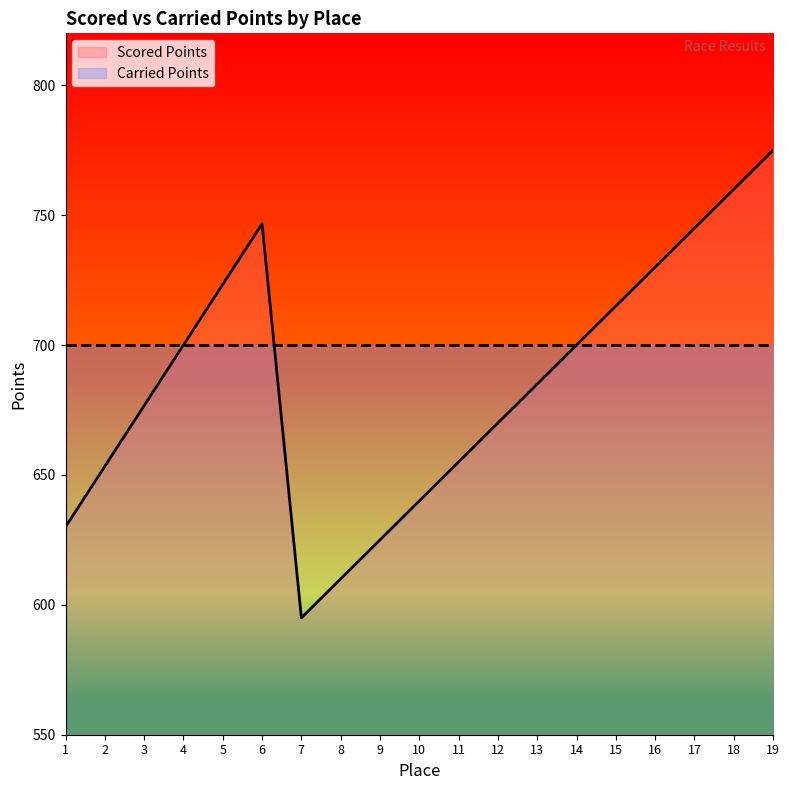

What is the minimum value shown in the chart?

595.0